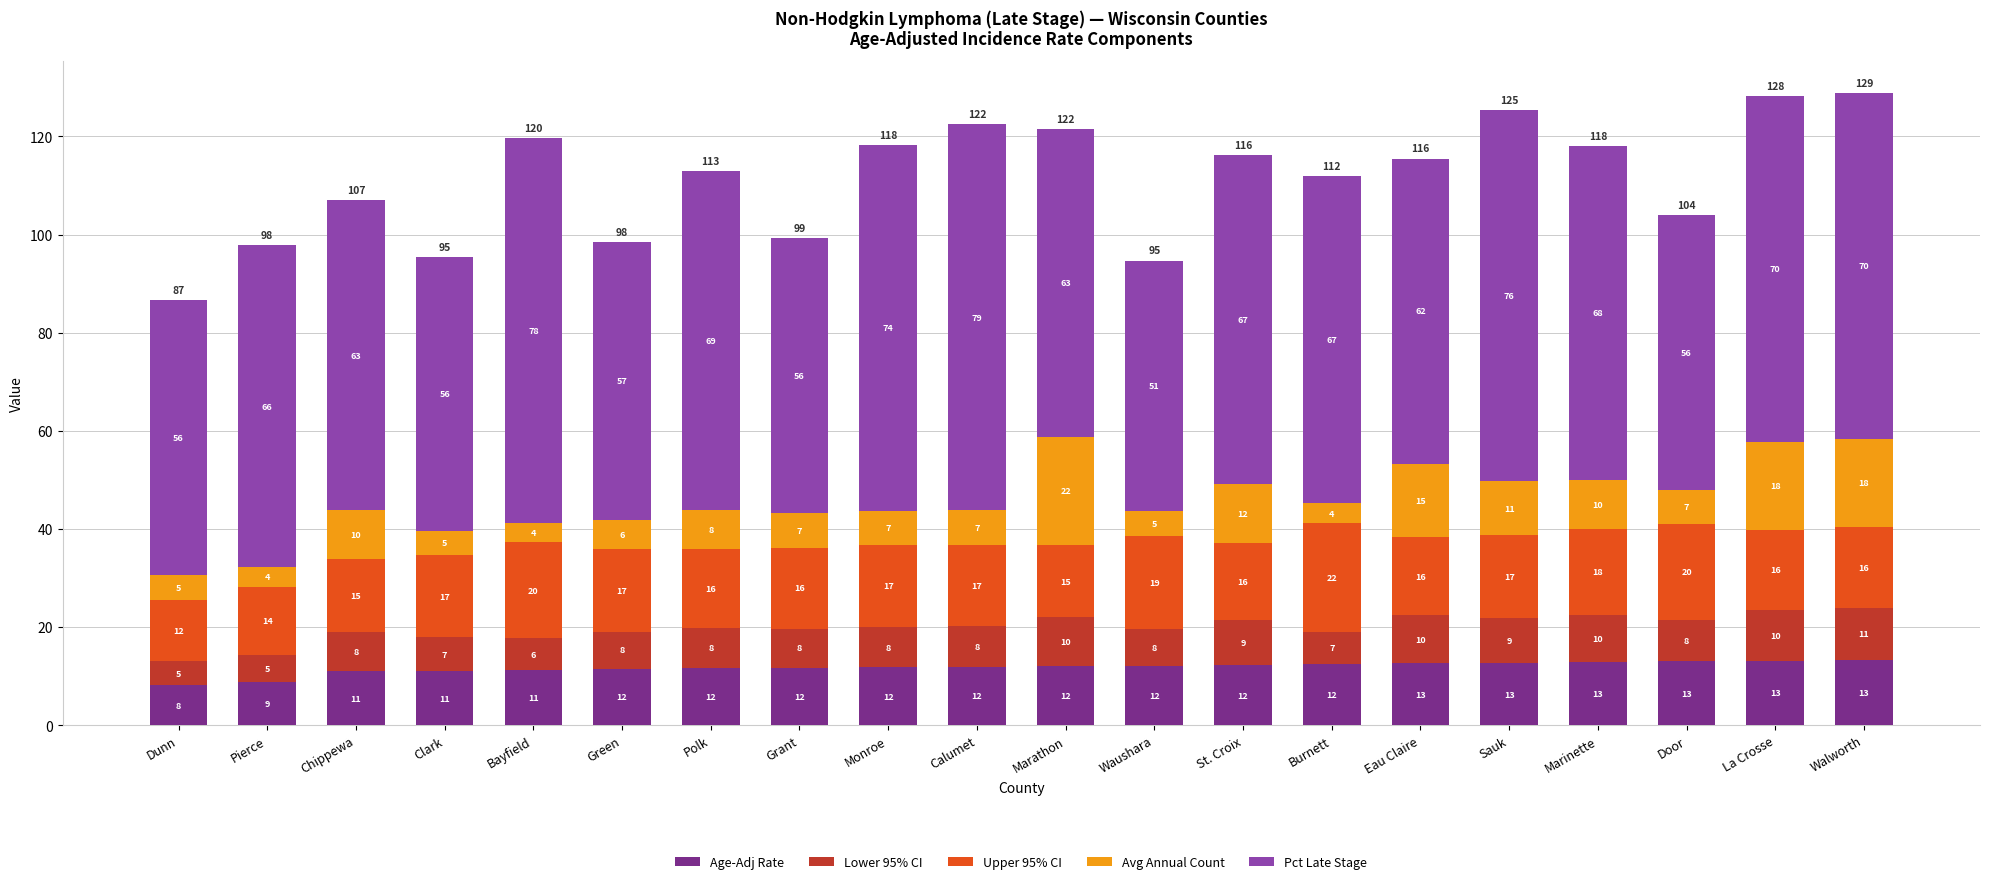

Does the chart contain stacked bars?

Yes